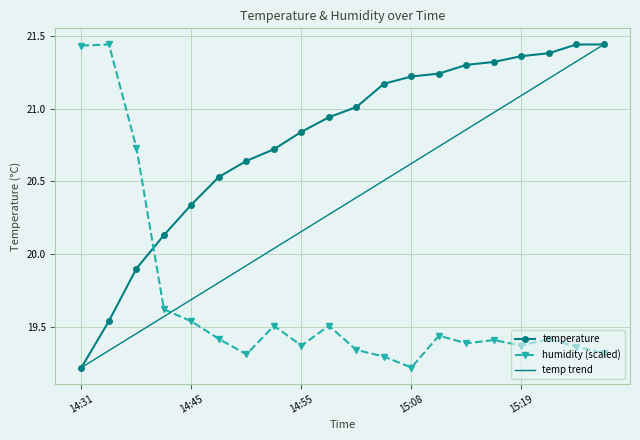

What is the value of the temperature point at the 4th from the left?

20.1